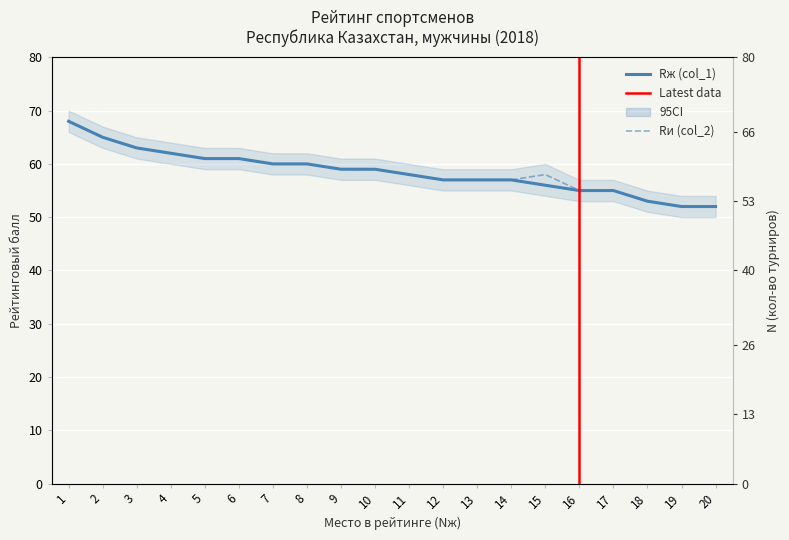

At how many categories does at least one series exceed 35?

20